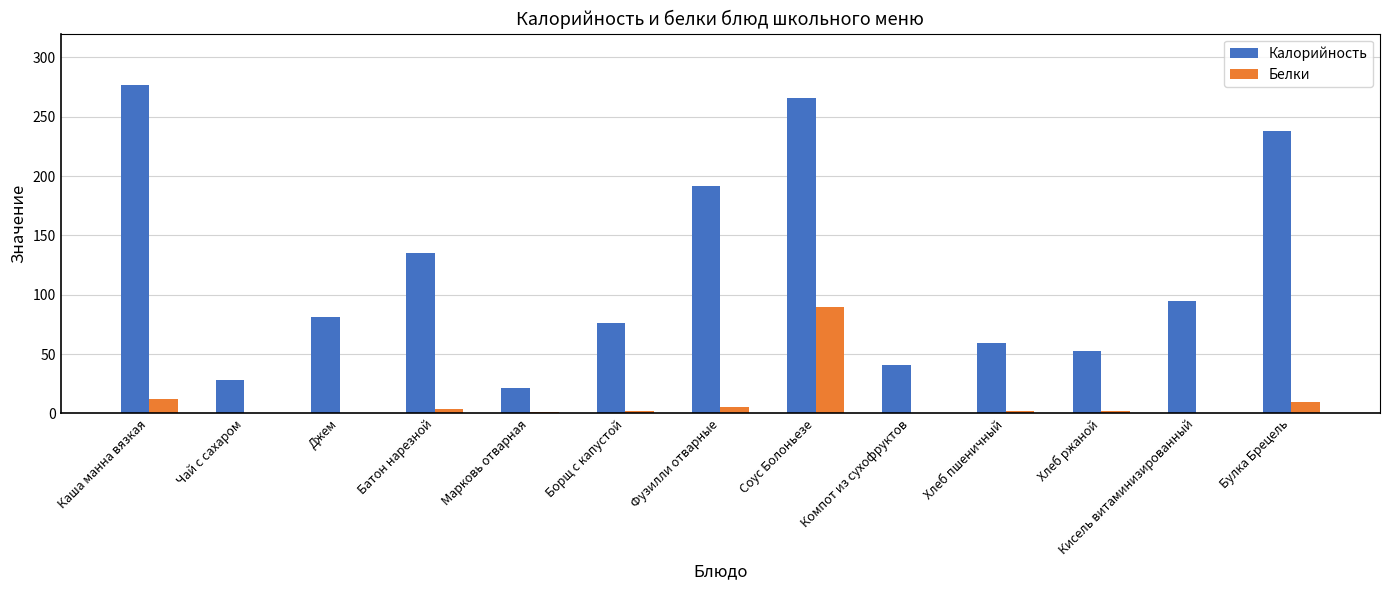

How many data points does each series have?

13